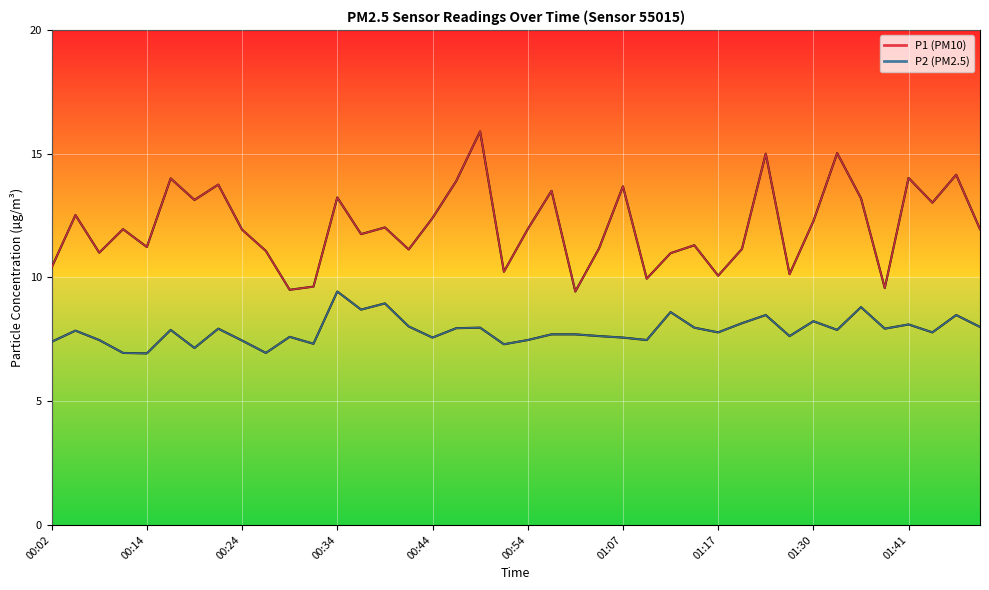

Does the chart display data point markers on the line(s)?

No